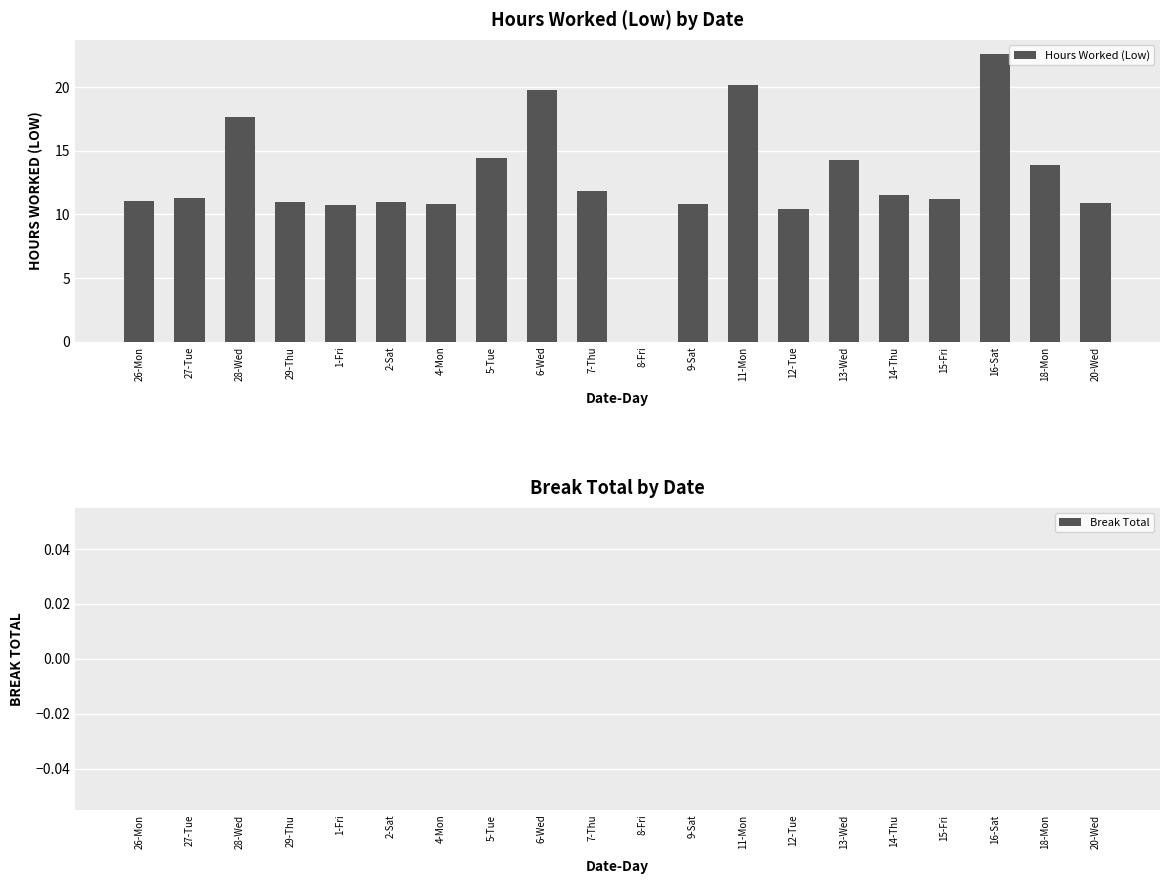

What is the sum of the values at 26-Mon and 8-Fri?

11.1